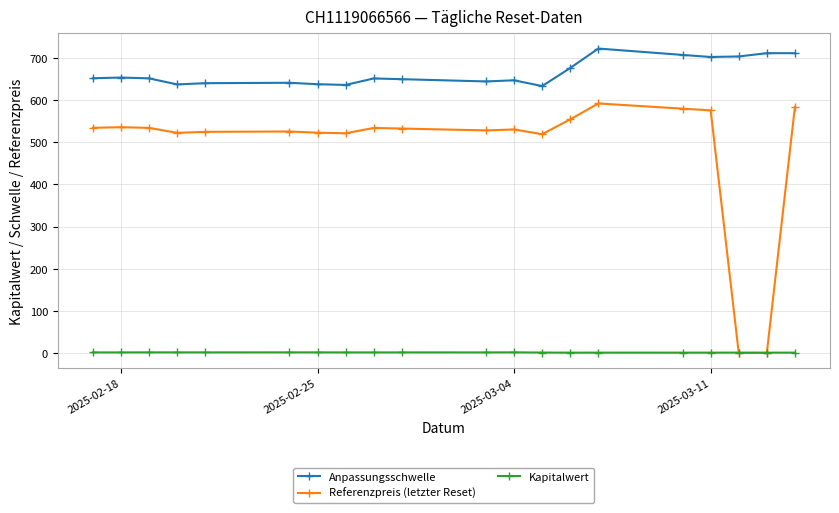

Is it true that Anpassungsschwelle equals 158.4 at 2025-02-18?

False